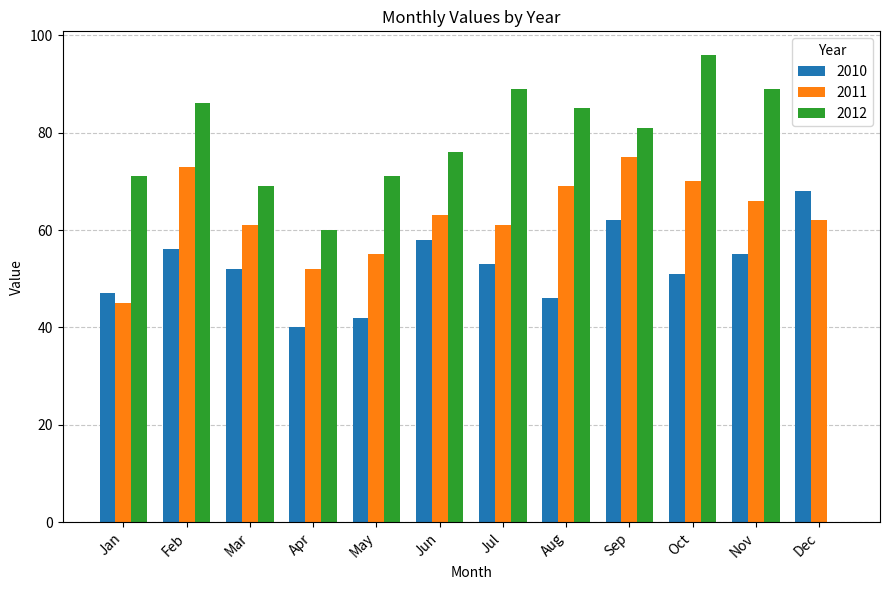

Is it true that 2012 equals 71 at May?

True